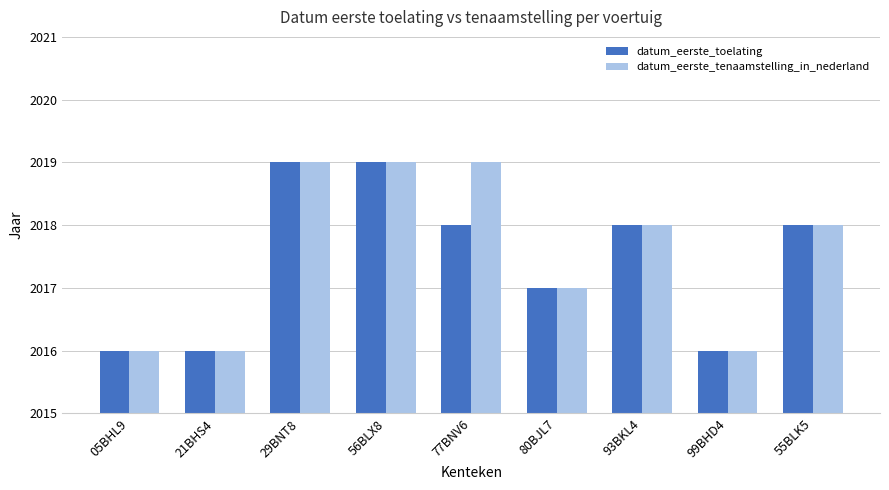

What is the lowest value of the datum_eerste_toelating series?

2016